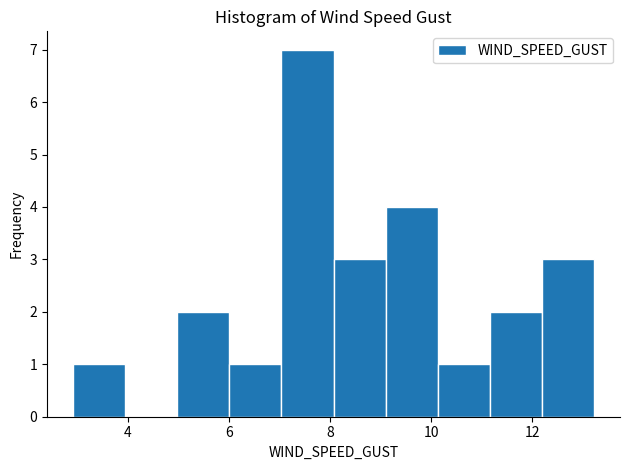

Which range on the x-axis has the tallest bar?

7.0 to 8.0